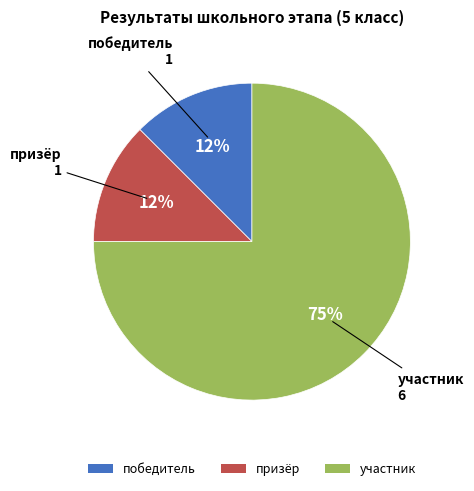

To the nearest percent, what is the average slice percentage?

33%